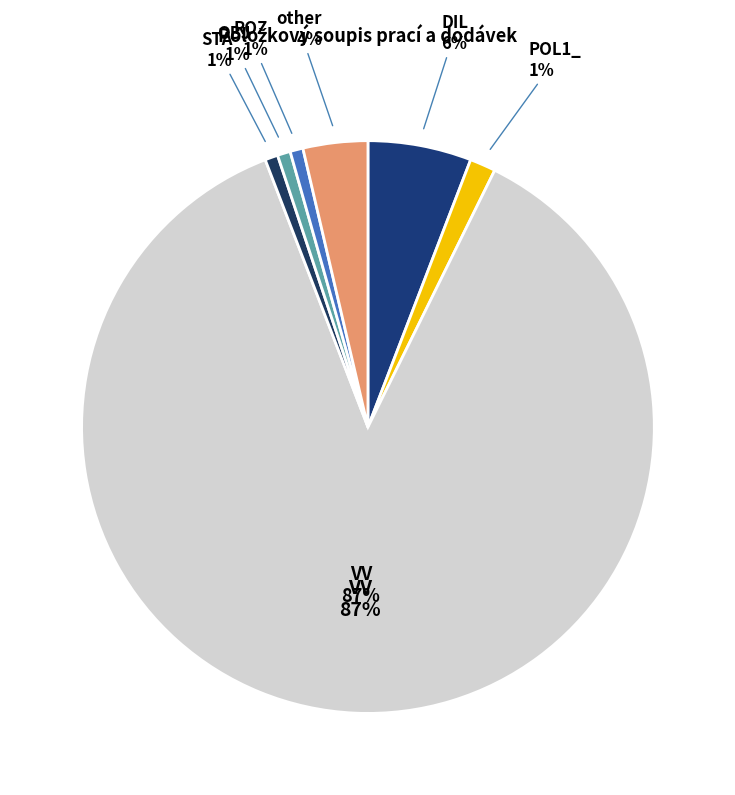

Which slice is the largest?

VV